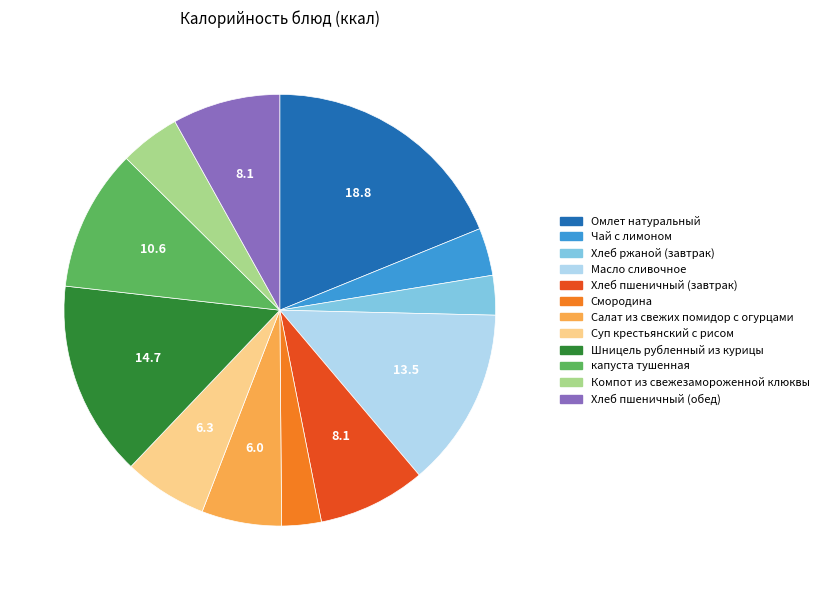

Combined, do Хлеб ржаной (завтрак) and Хлеб пшеничный (завтрак) account for over 50%?

No